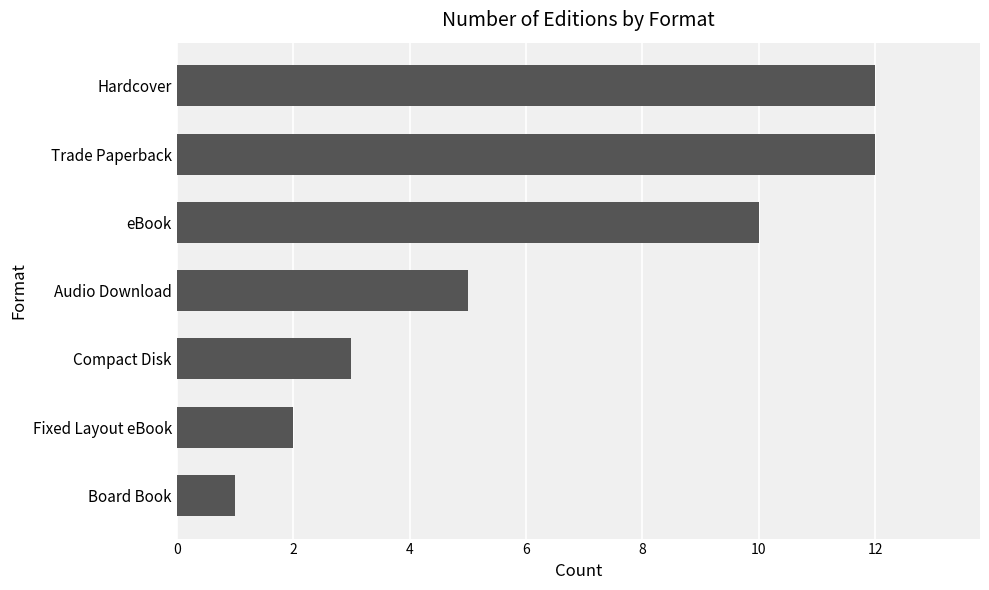

What is the ratio of the value at Audio Download to the value at Hardcover?

0.4